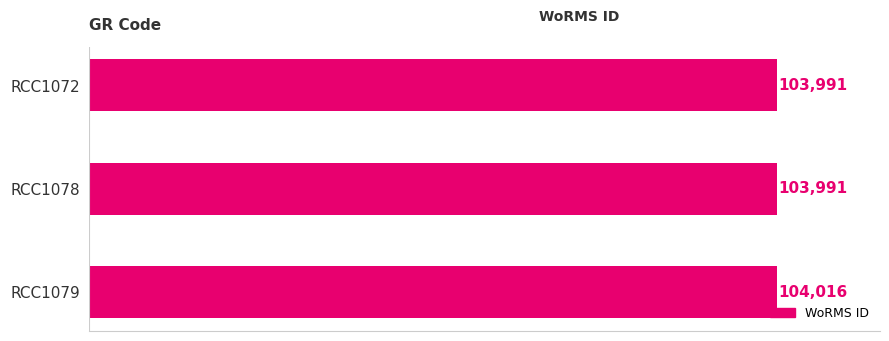

What is the value of the 2nd bar from the top?

103991